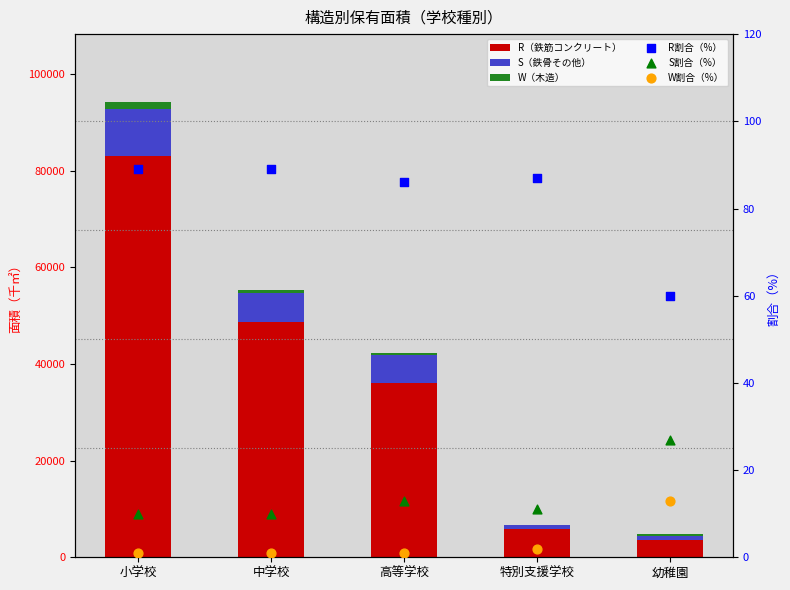

Which series has the largest Y range (max minus min)?

R（鉄筋コンクリート）